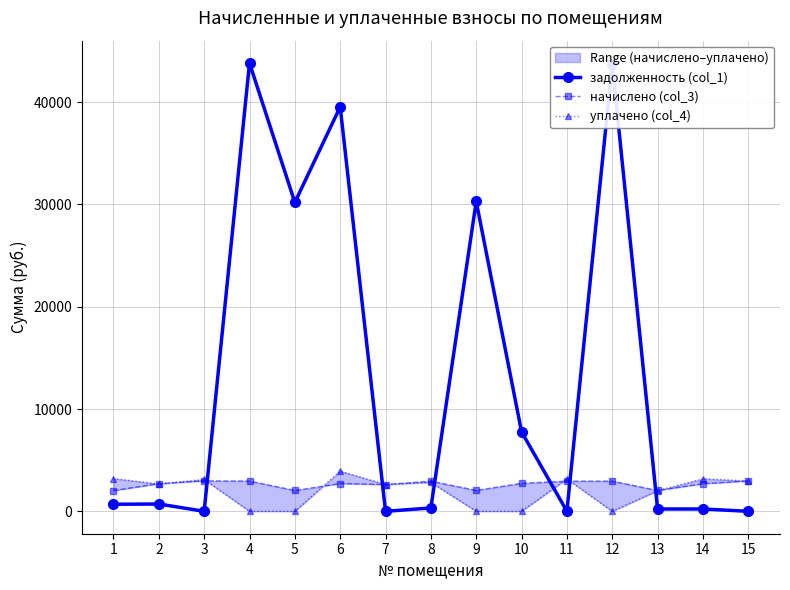

The value of начислено (col_3) at 8 is 4998.7. True or false?

False